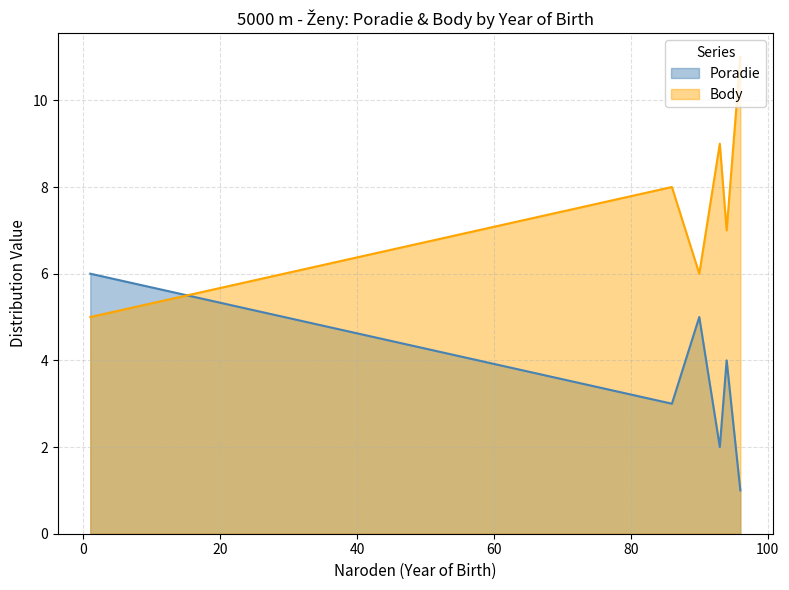

What are all the series names shown in the legend?

Poradie, Body